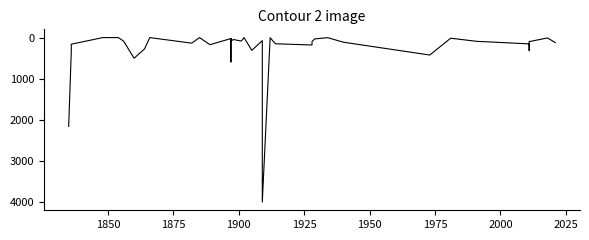

Reading left to right, transcribe all the data shown in this chart.

2161	333	162	1	1	1	87	503	275	1	136	1	173	24	593	25	83	48	86	0	311	74	4001	3	151	181	98	33	3	113	425	16	92	153	317	99	9	123